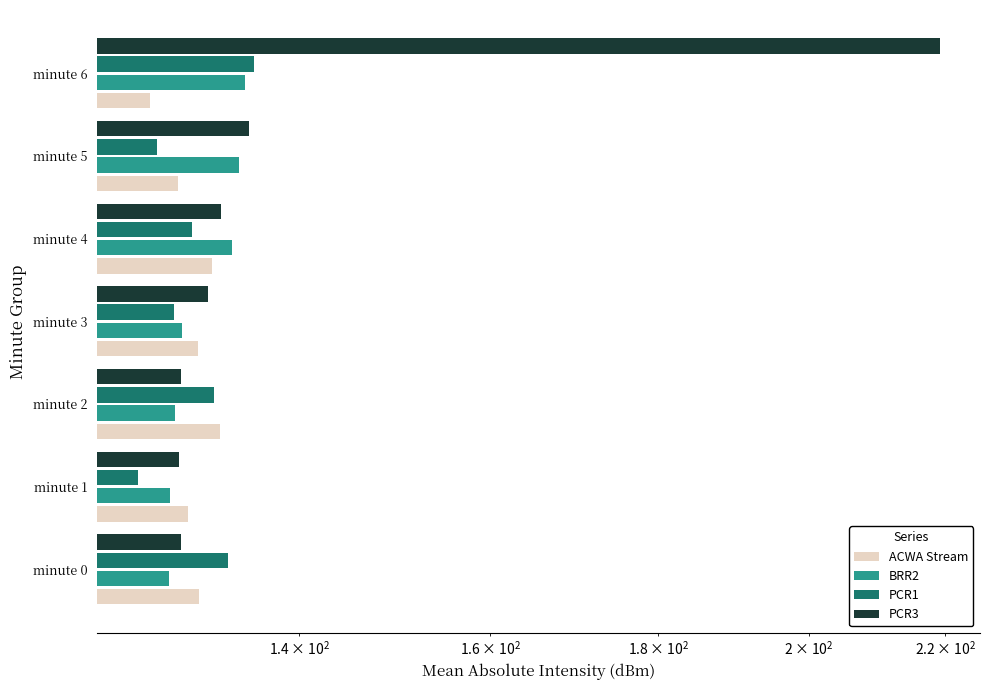

Which category has the lowest value in the ACWA Stream series?

minute 6